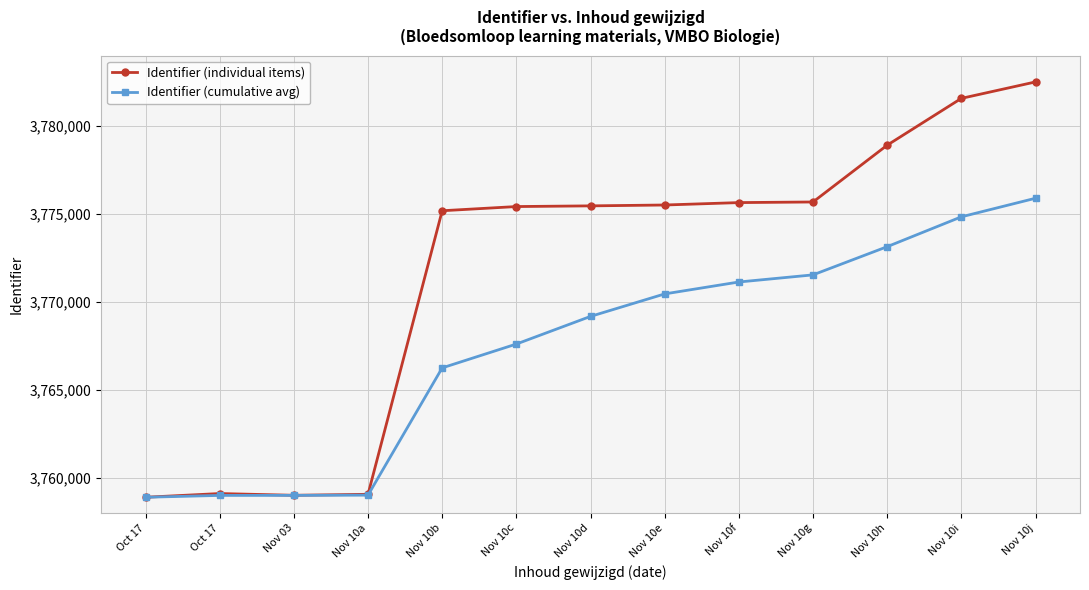

Which category has the lowest value across all series?

Oct 17